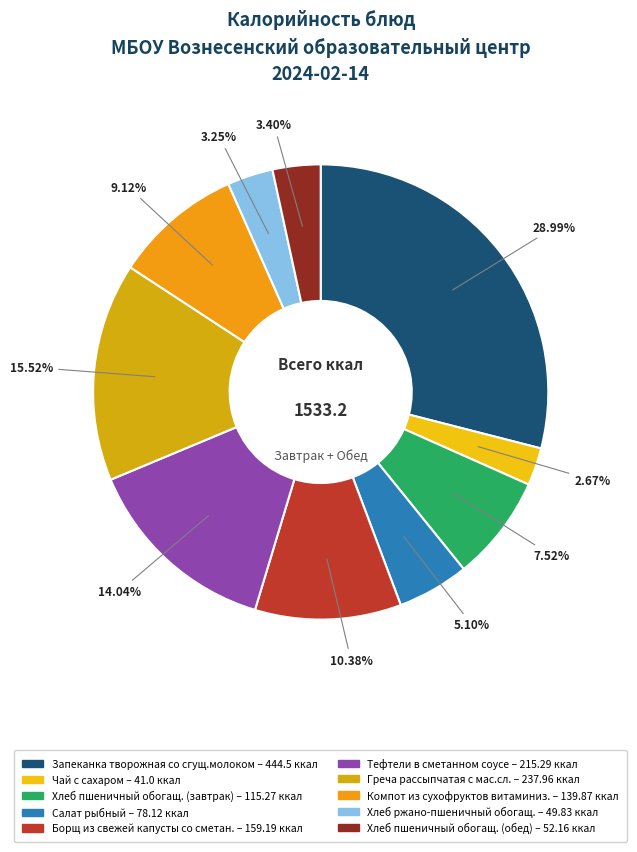

To the nearest percent, what is the difference between the largest and smallest slice percentages?

26%